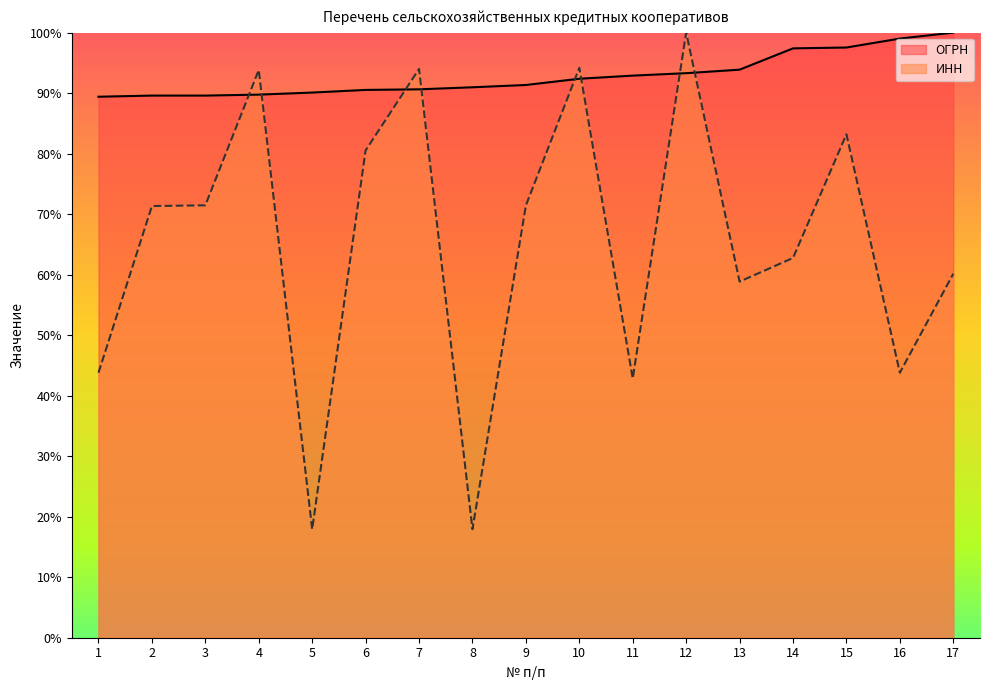

In ИНН, how many points are higher than both neighbors (excluding endpoints)?

5